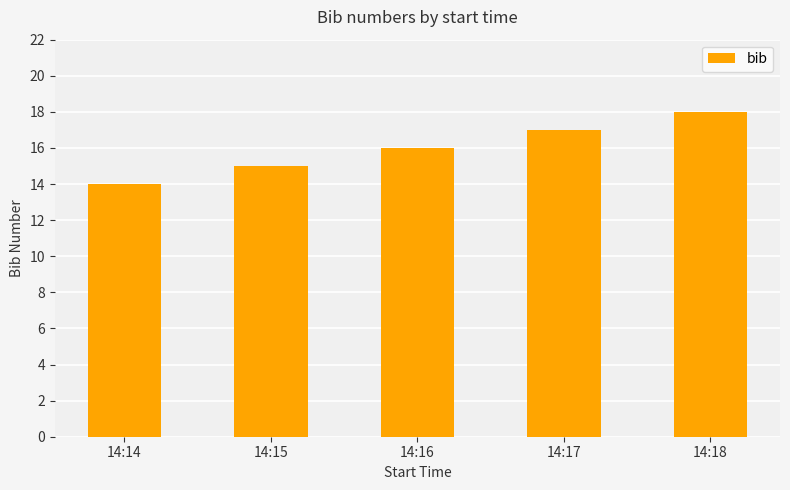

Which has a higher value, 14:18 or 14:15?

14:18